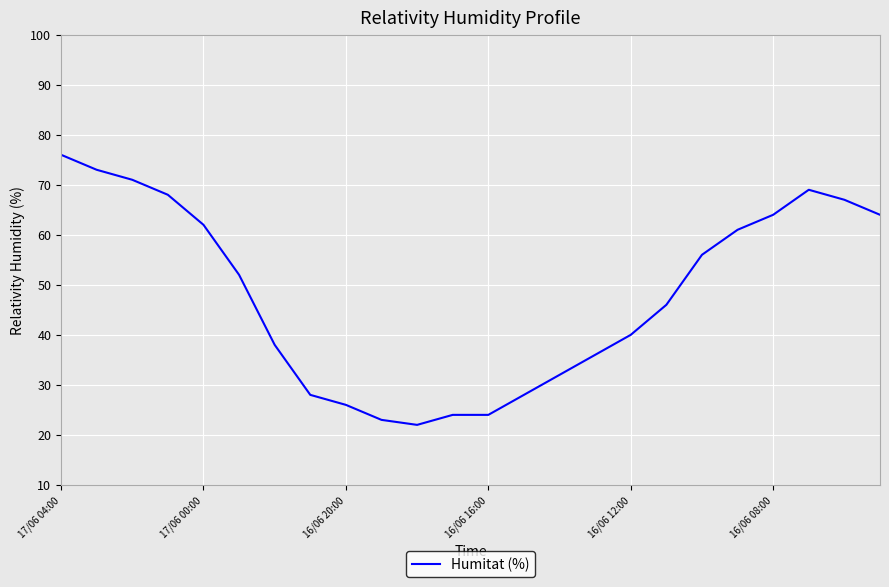

What is the difference between the maximum and minimum values?

54